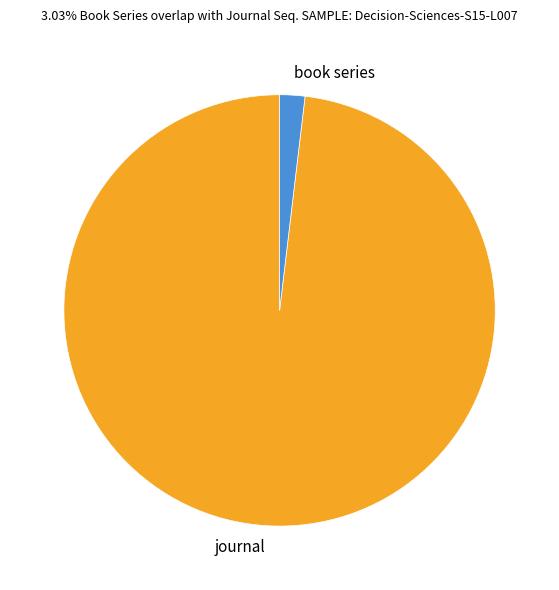

Approximately how many times larger is the value at journal compared to book series?

52.0